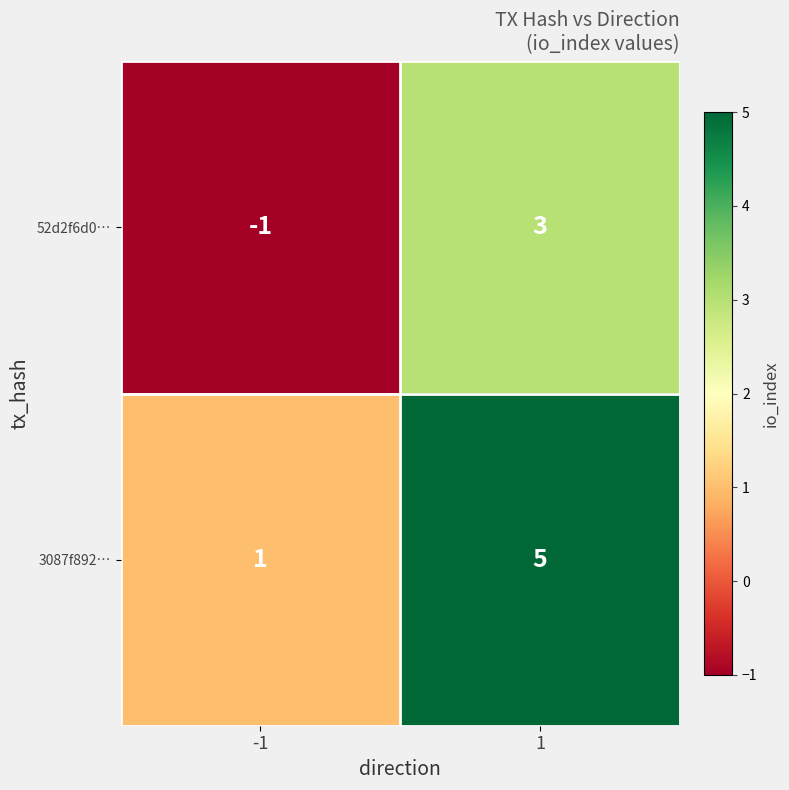

How many values in 52d2f6d0… are below zero?

1